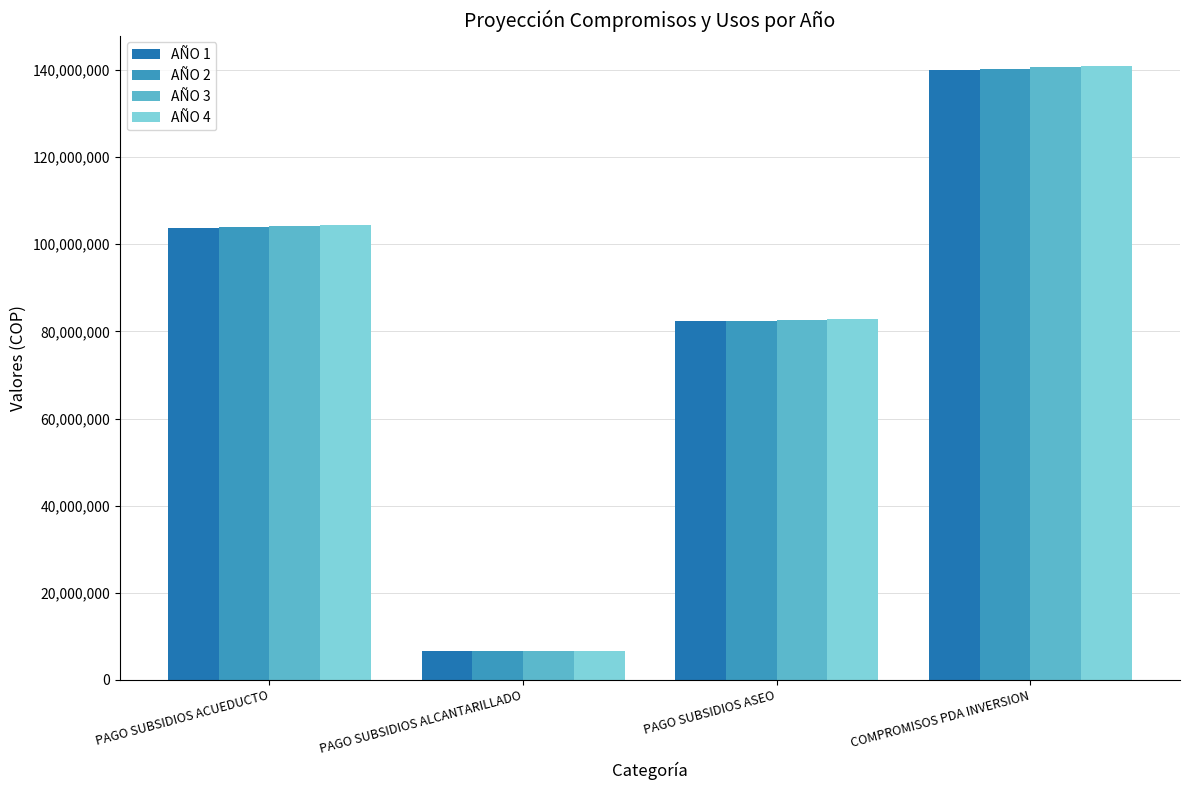

Rank the categories by AÑO 4 value from highest to lowest.

COMPROMISOS PDA INVERSION, PAGO SUBSIDIOS ACUEDUCTO, PAGO SUBSIDIOS ASEO, PAGO SUBSIDIOS ALCANTARILLADO